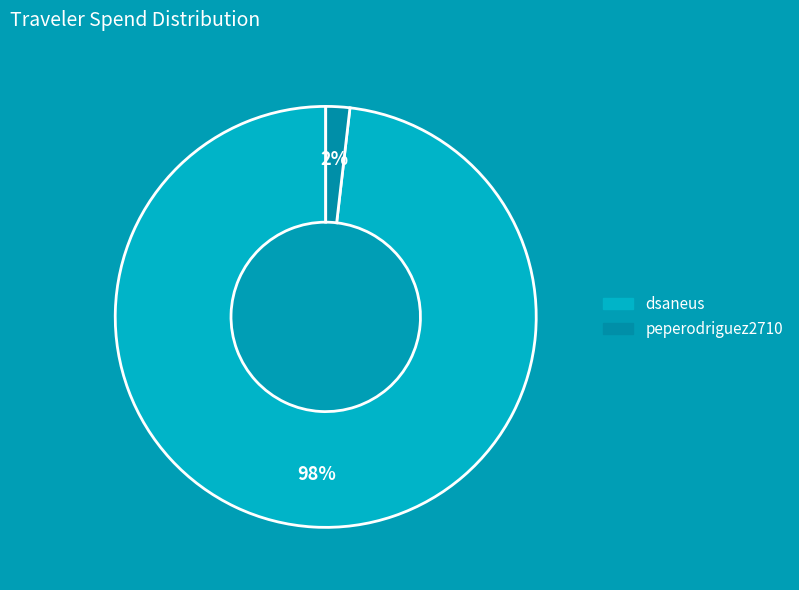

True or false: peperodriguez2710 accounts for 2% of the total.

True